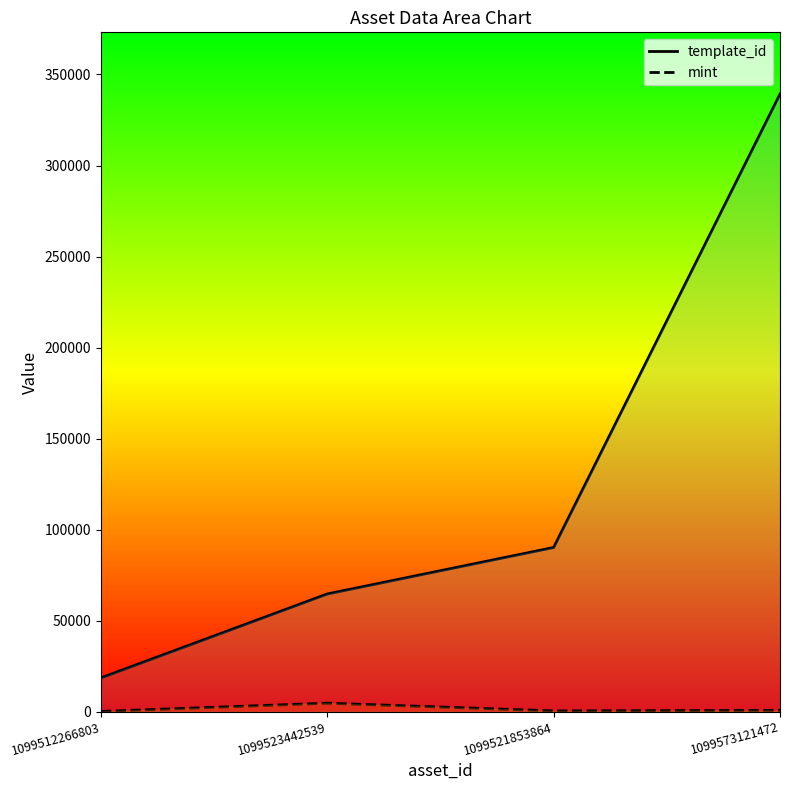

Which category has the highest value in the mint series?

1099523442539